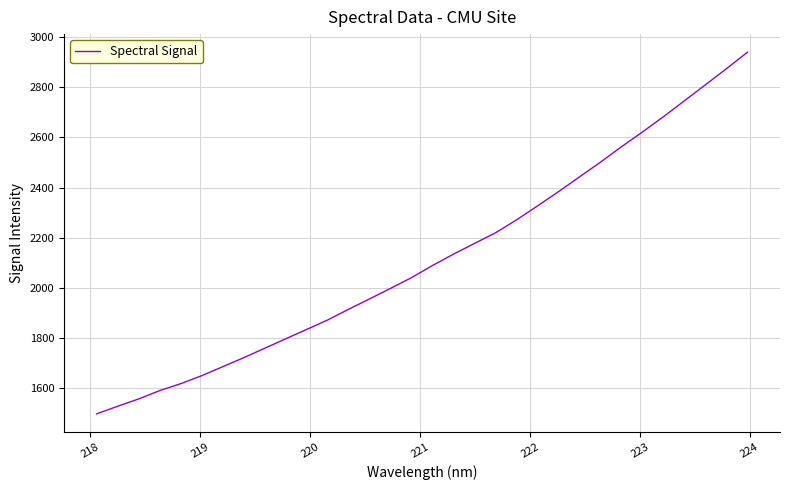

True or false: the data has more than 0 interior local peaks.

False